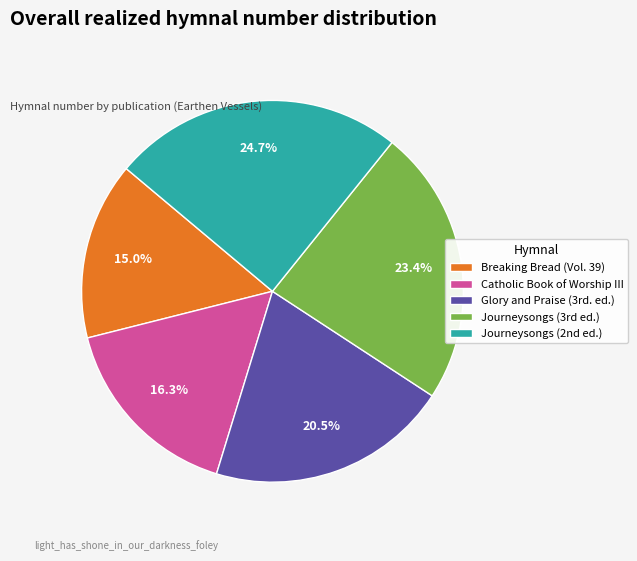

Is there a majority slice in this chart?

No